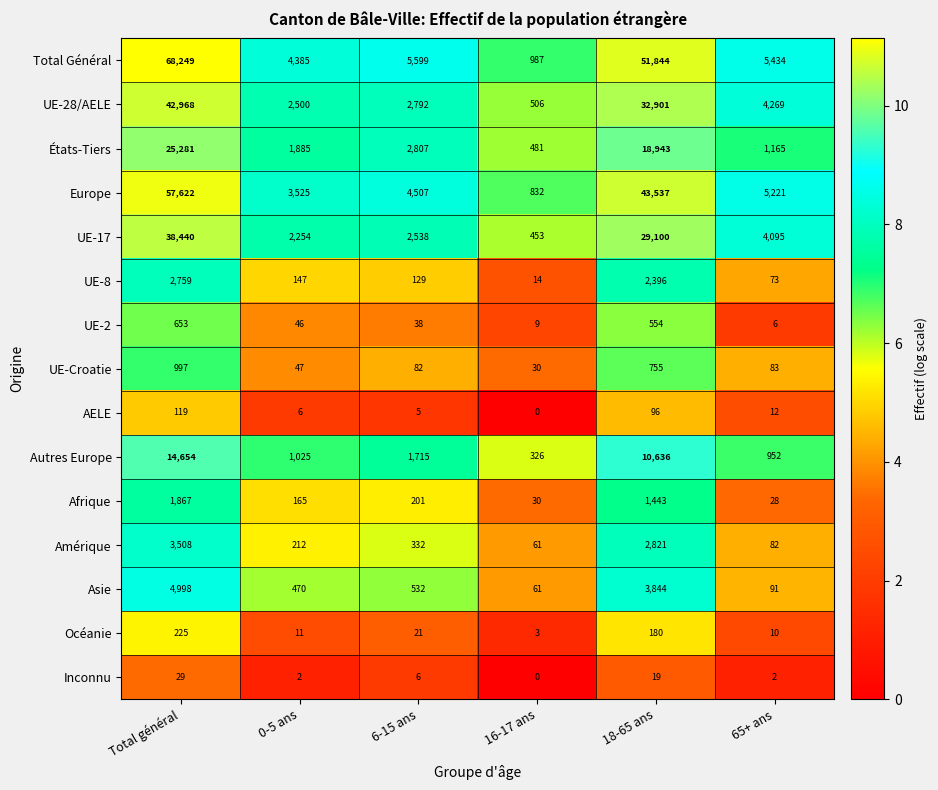

Where does the UE-Croatie series first go above 83?

Total général